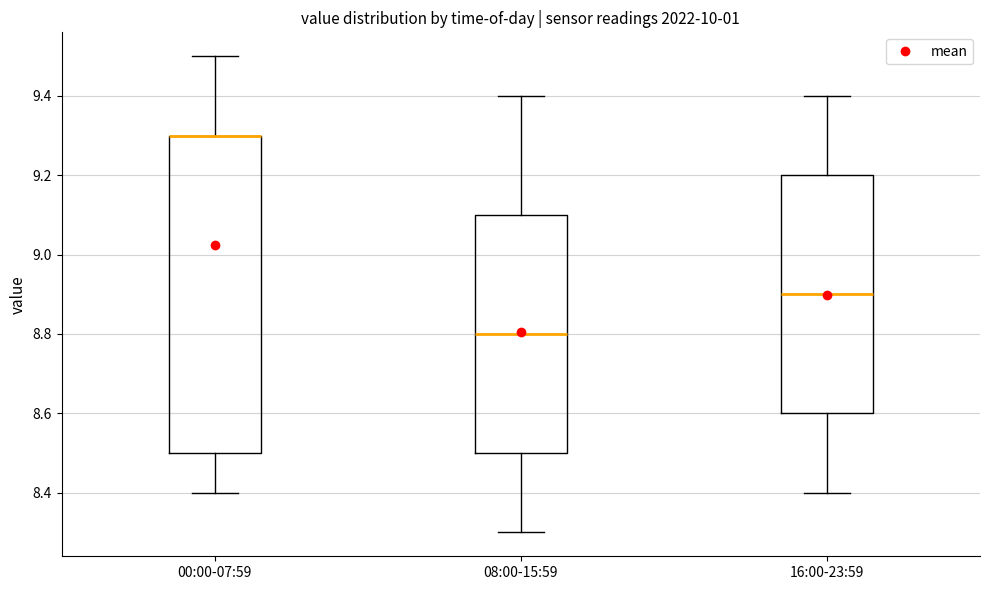

Reading left to right, read every box against the y-axis: the position of its median line, the range the box covers, and the ends of its whiskers. The values are not printed on the chart, so give them approximately, as read against the axis.

00:00-07:59: median 9.3 (drawn on the box's upper edge), box 8.5 to 9.3, whiskers 8.4 to 9.5
08:00-15:59: median 8.8, box 8.5 to 9.1, whiskers 8.3 to 9.4
16:00-23:59: median 8.9, box 8.6 to 9.2, whiskers 8.4 to 9.4